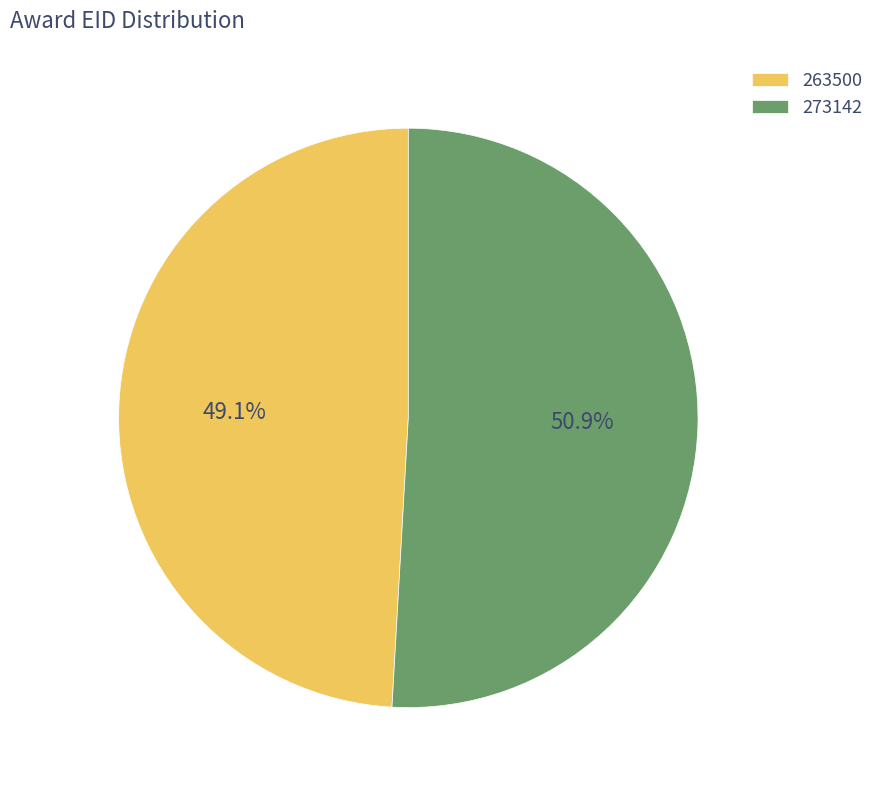

What percentage is the 273142 slice, to the nearest percent?

51%